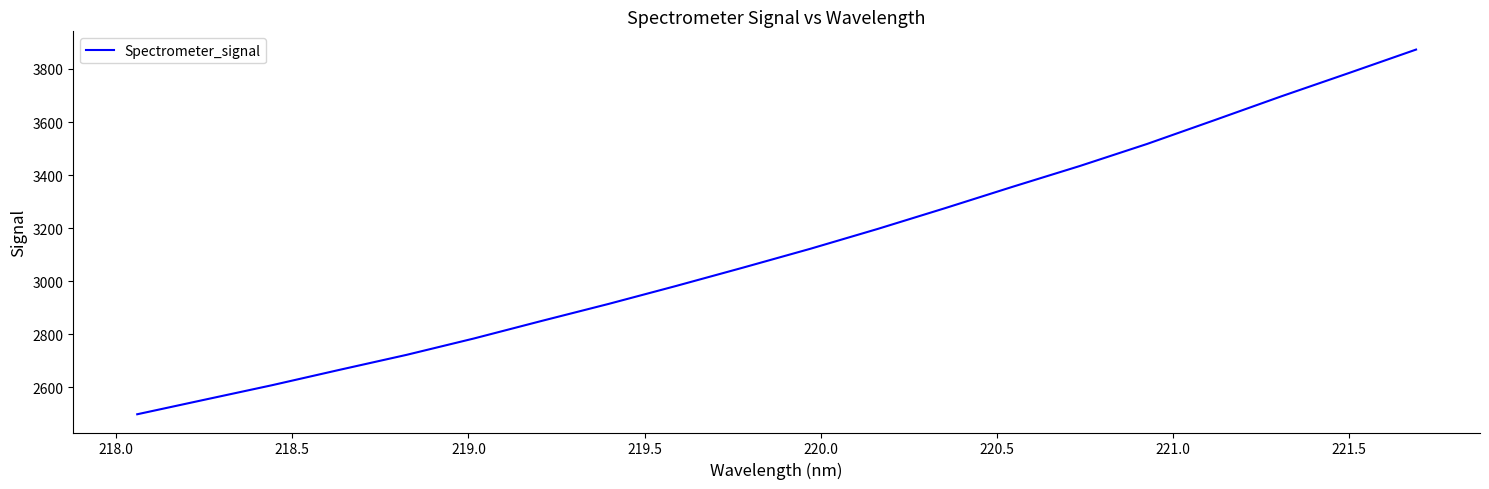

True or false: there are more than 0 points higher than both neighbors.

False